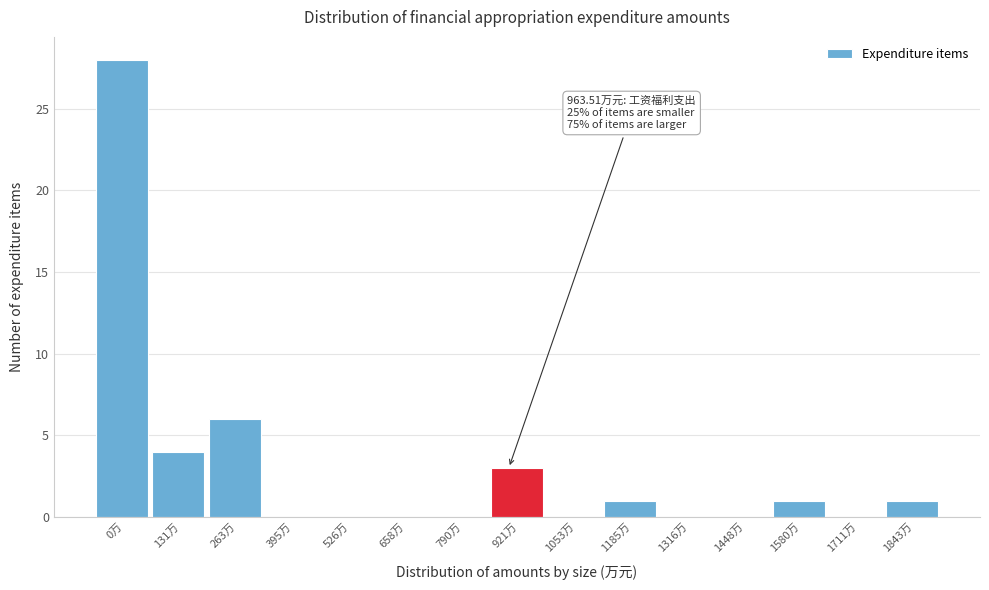

Reading right to left, extract all data points from this chart.

1843万=1	1711万=0	1580万=1	1448万=0	1316万=0	1185万=1	1053万=0	921万=3	790万=0	658万=0	526万=0	395万=0	263万=6	131万=4	0万=28